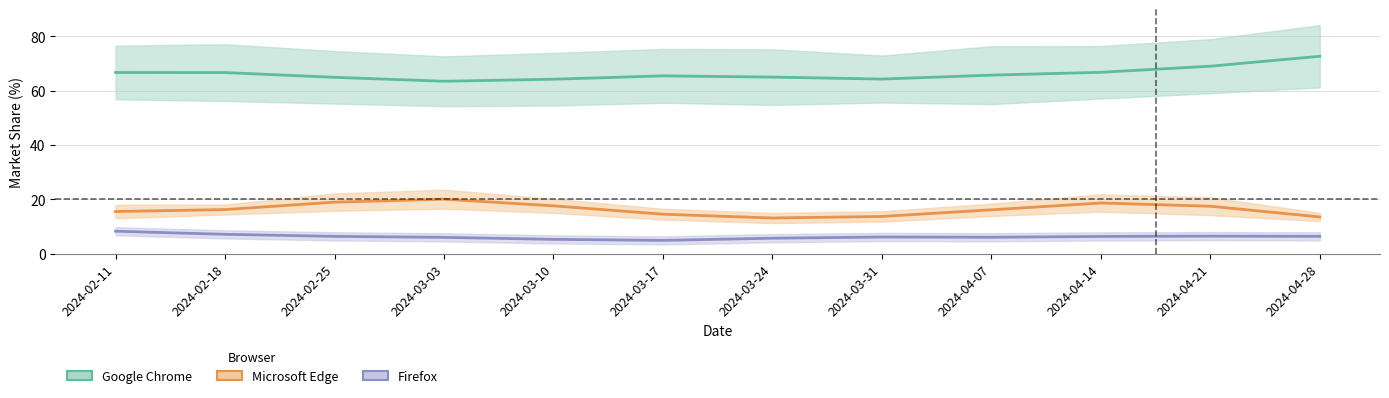

What is the label of the 1st point from the right?

2024-04-28